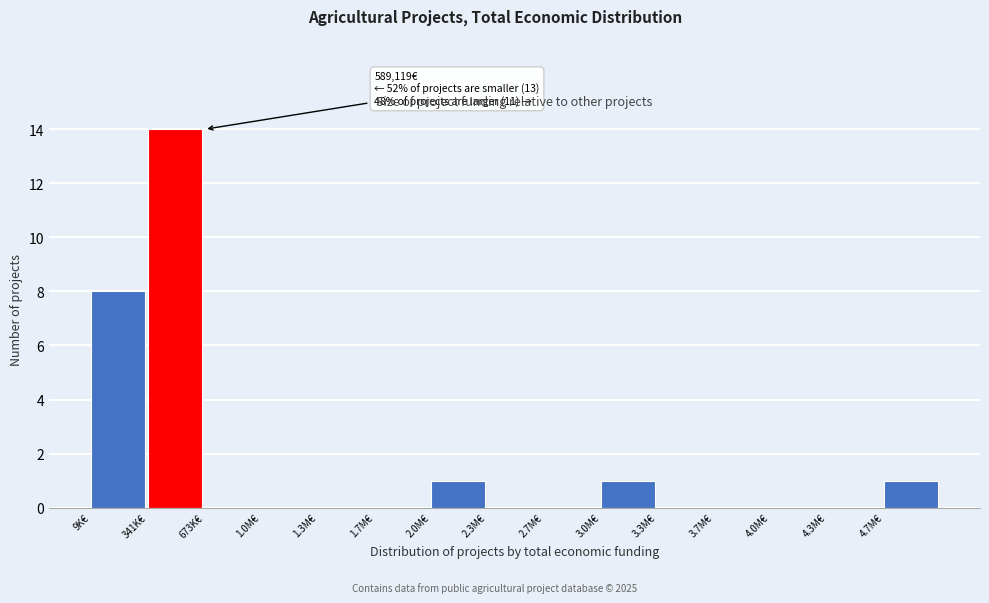

Reading left to right, transcribe all the data shown in this chart.

9K€=8	341K€=14	673K€=0	1.0M€=0	1.3M€=0	1.7M€=0	2.0M€=1	2.3M€=0	2.7M€=0	3.0M€=1	3.3M€=0	3.7M€=0	4.0M€=0	4.3M€=0	4.7M€=1